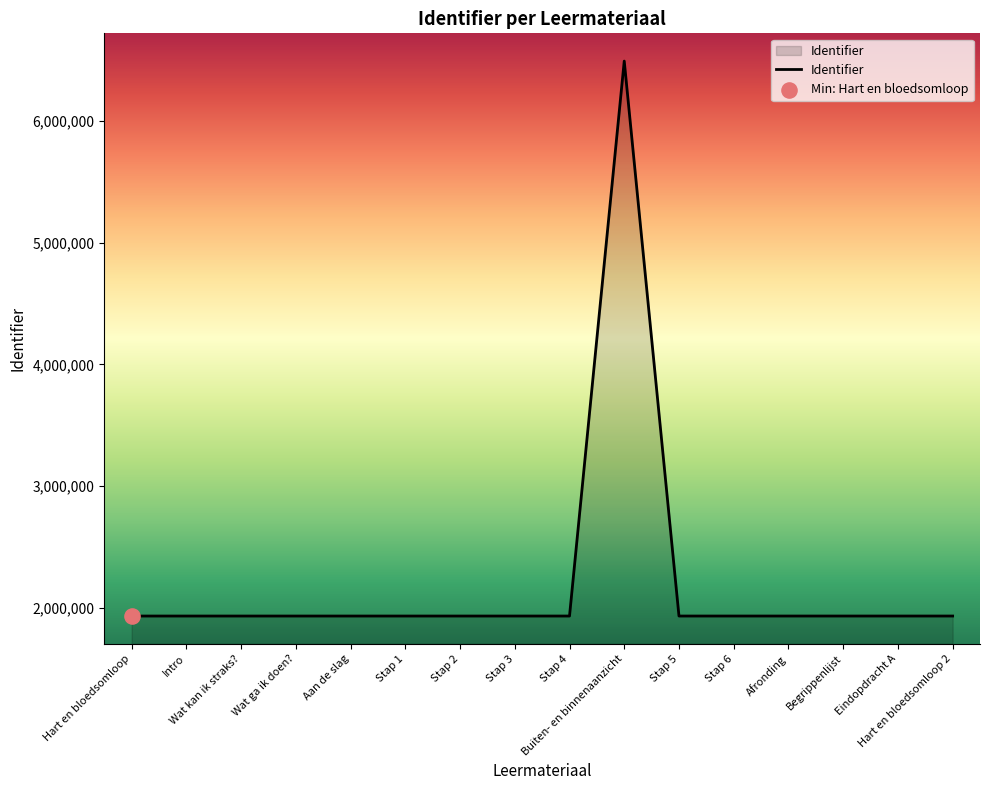

What is the change in value from Hart en bloedsomloop to Stap 4?

+22